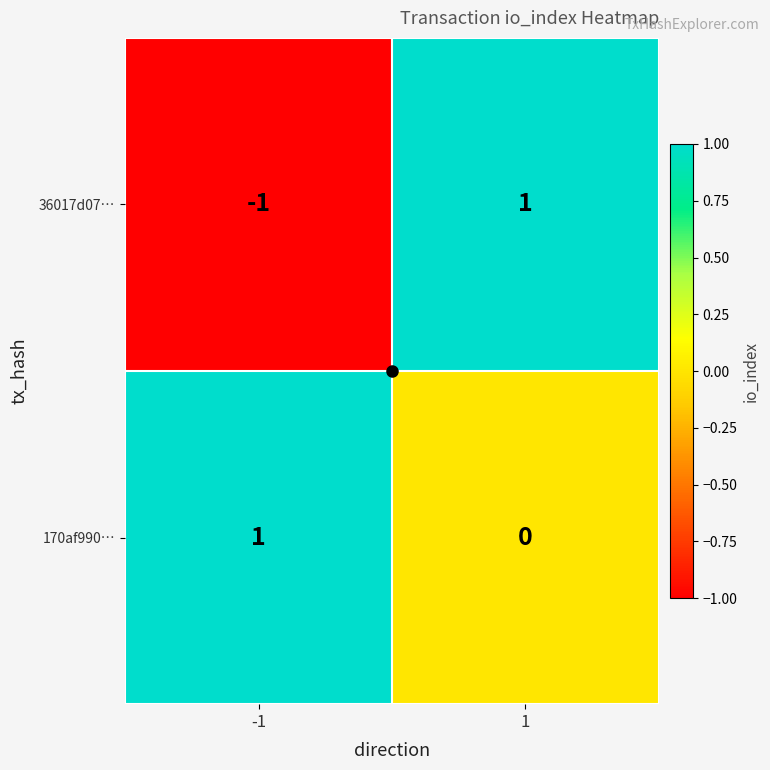

How many series are shown in this chart?

2